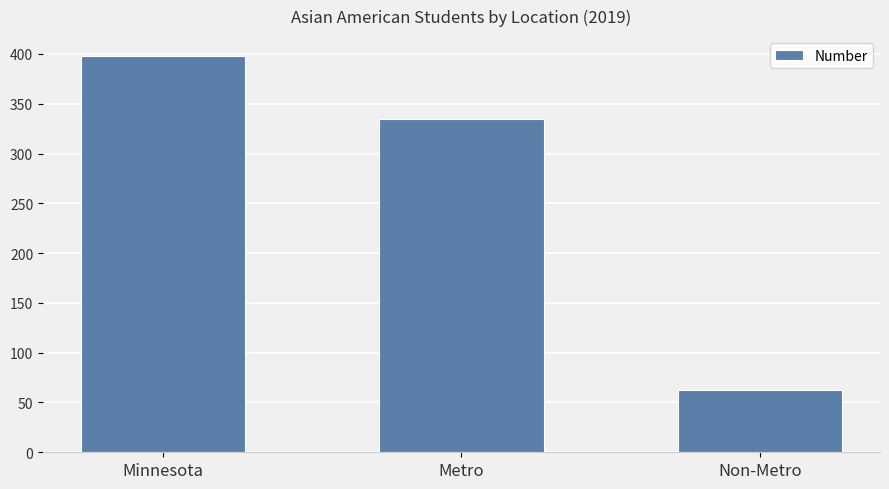

What position from the left is Minnesota?

1